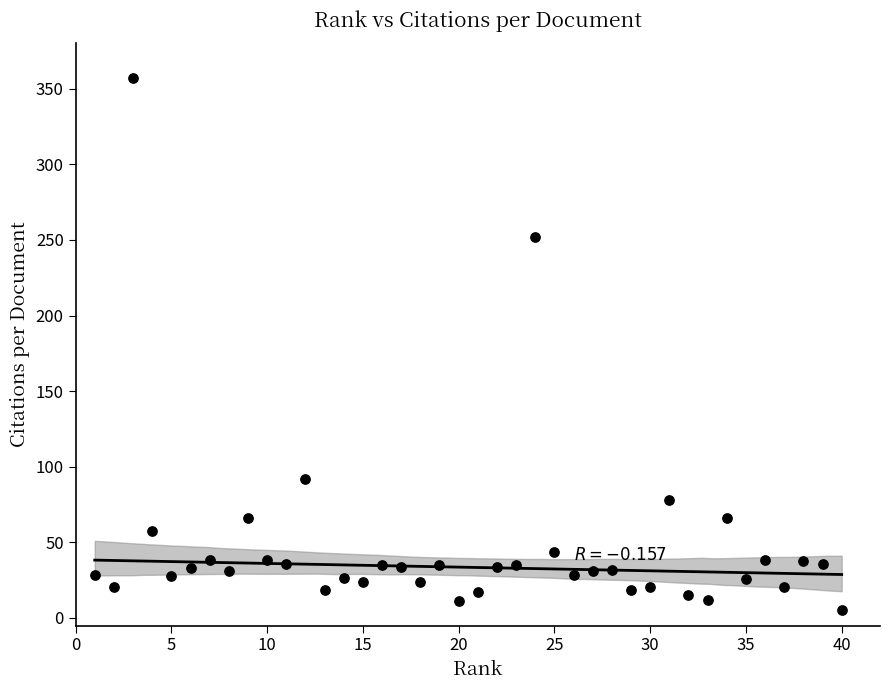

What is the range of Y values (max minus min)?

351.6